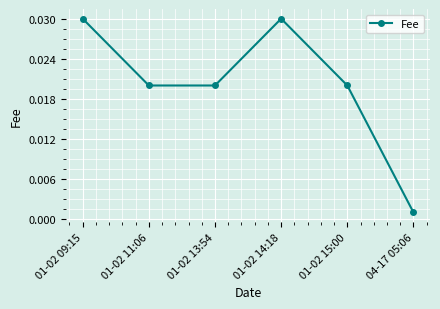

How many points are higher than both their immediate neighbors (excluding endpoints)?

1